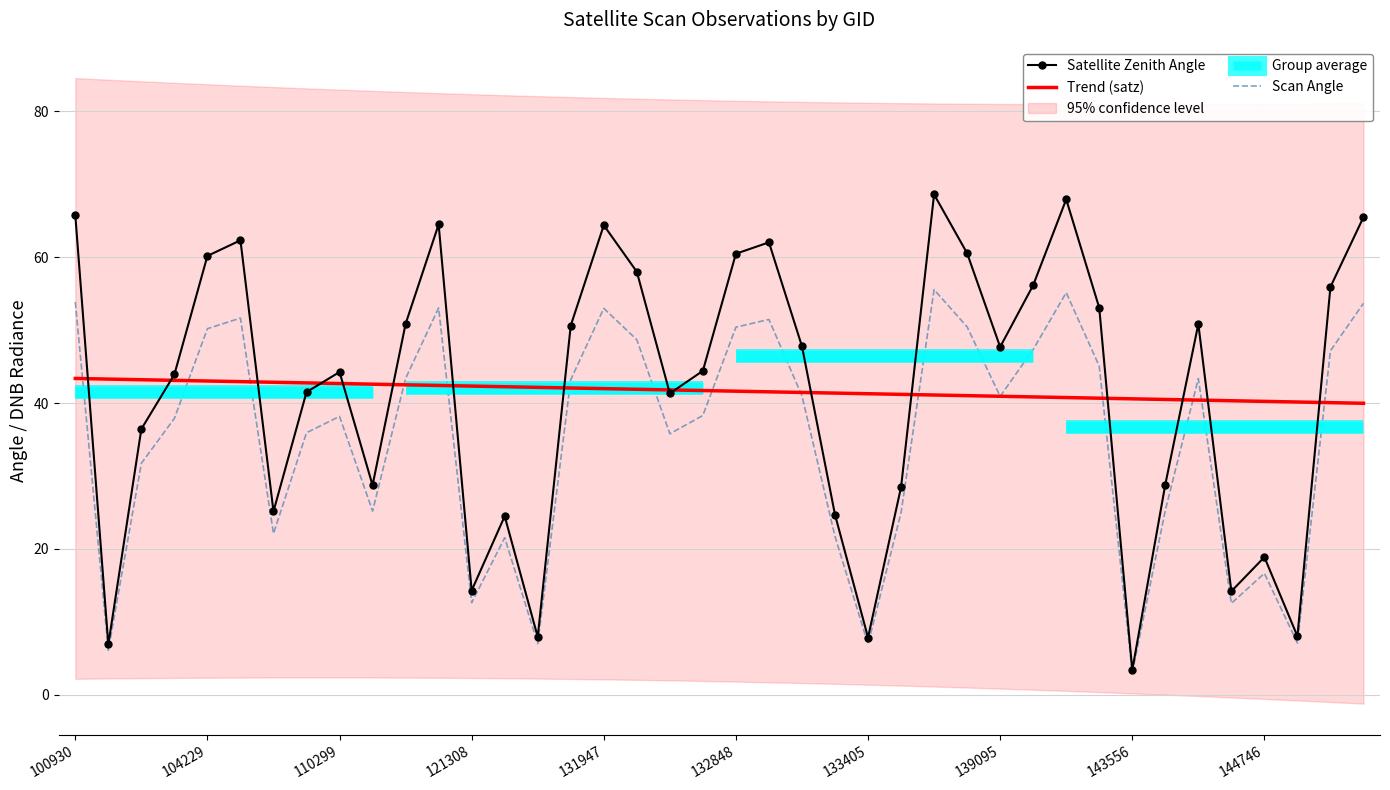

The value of Trend (satz) at 25 is 17.8. True or false?

False